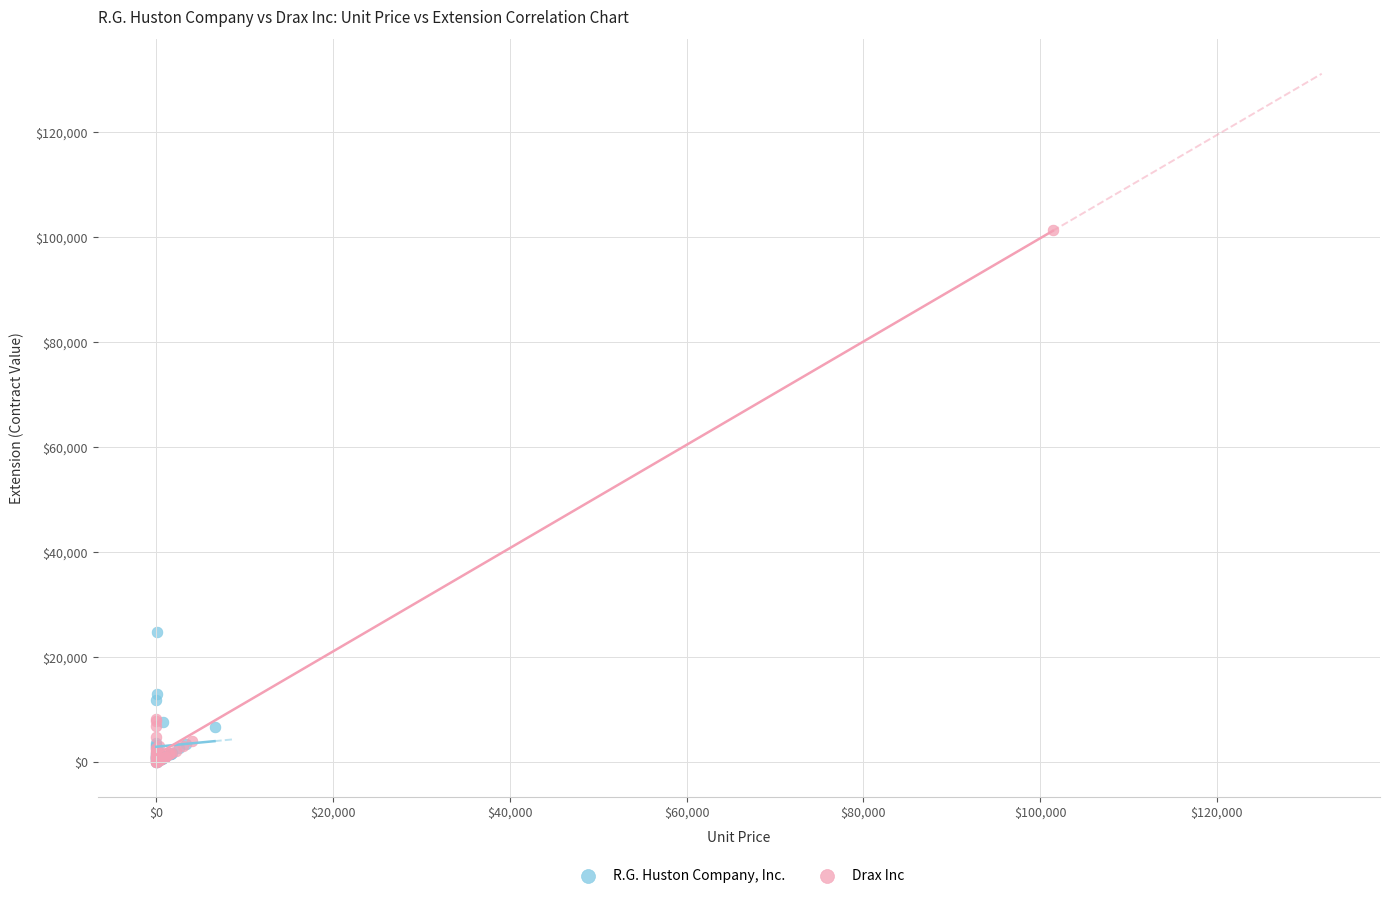

Which series has the widest spread of Y values?

Drax Inc